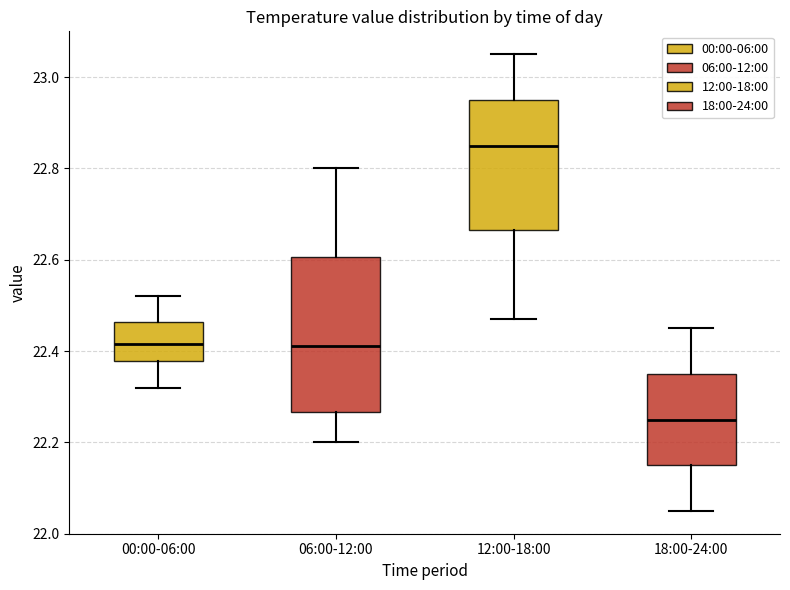

Which box is the tallest, from its lower edge to its upper edge?

06:00-12:00